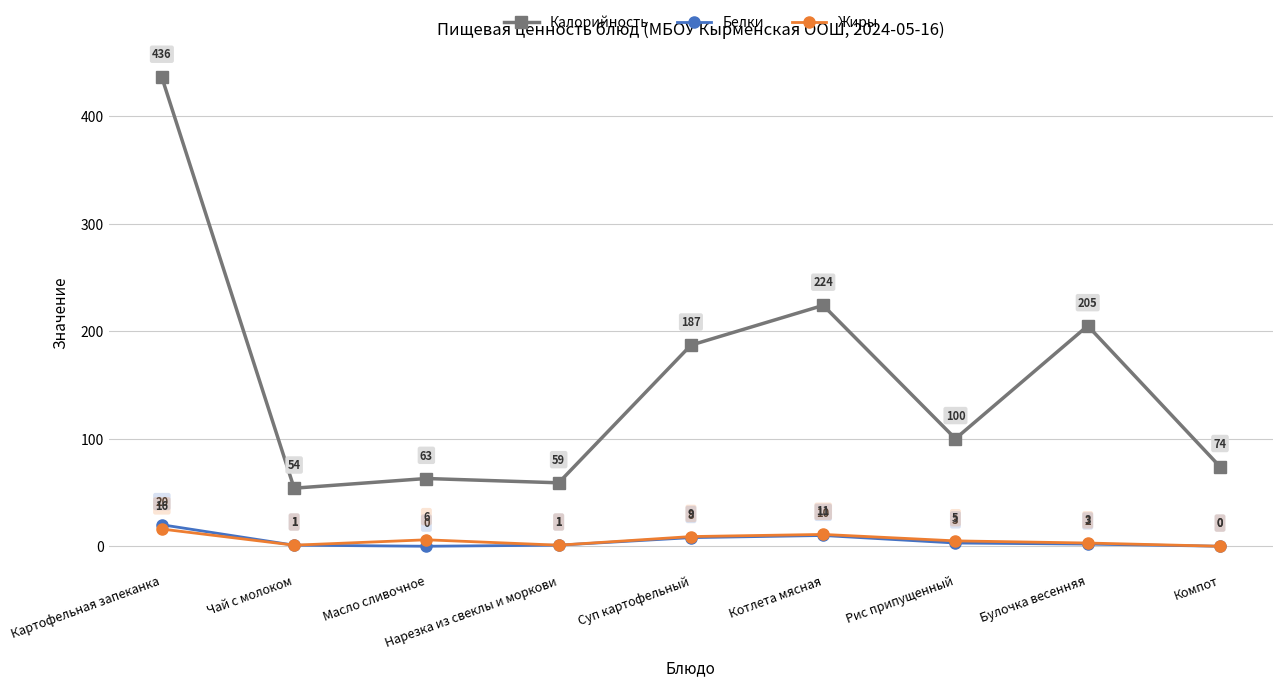

True or false: Жиры and Калорийность intersect in this chart.

False